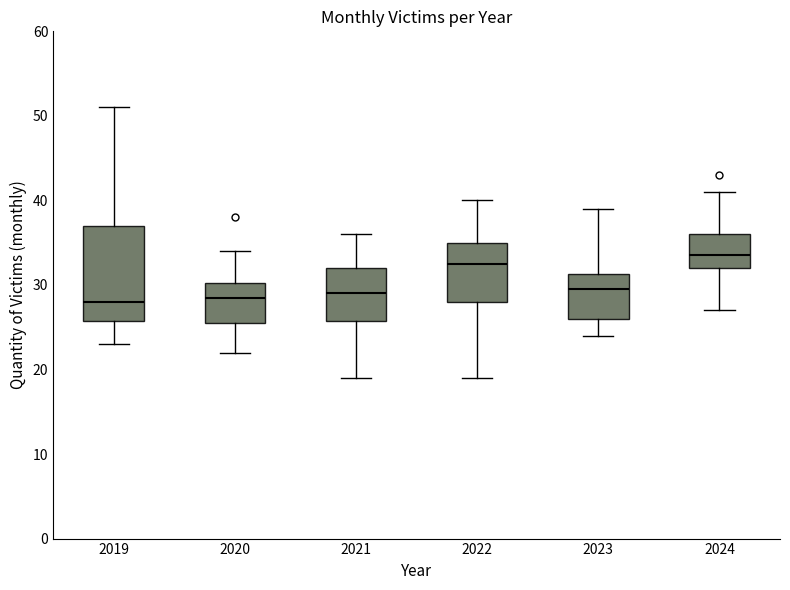

Reading left to right, read every box against the y-axis: the position of its median line, the range the box covers, and the ends of its whiskers. The values are not printed on the chart, so give them approximately, as read against the axis.

2019: median 28, box 26 to 37, whiskers 23 to 51
2020: median 29, box 26 to 30, whiskers 22 to 34
2021: median 29, box 26 to 32, whiskers 19 to 36
2022: median 33, box 28 to 35, whiskers 19 to 40
2023: median 30, box 26 to 31, whiskers 24 to 39
2024: median 34, box 32 to 36, whiskers 27 to 41